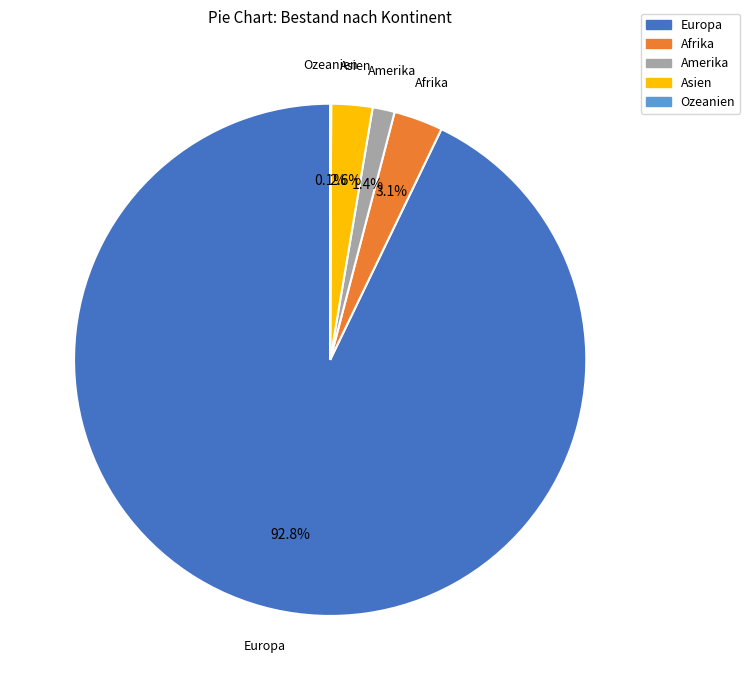

Is there any slice that represents more than half of the pie?

Yes